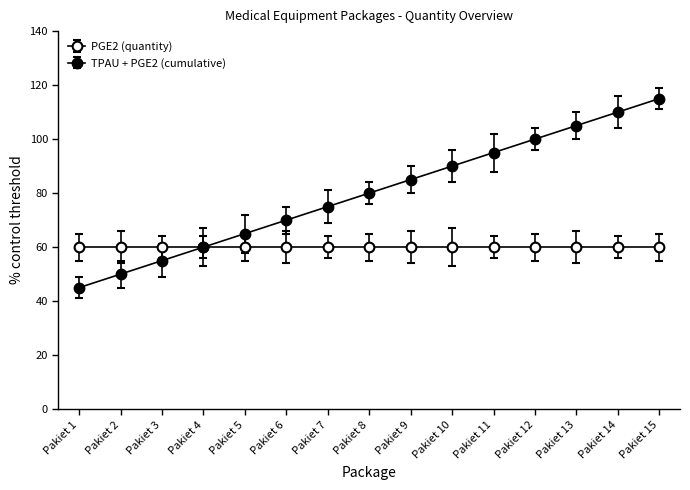

How many data points does each series have?

15